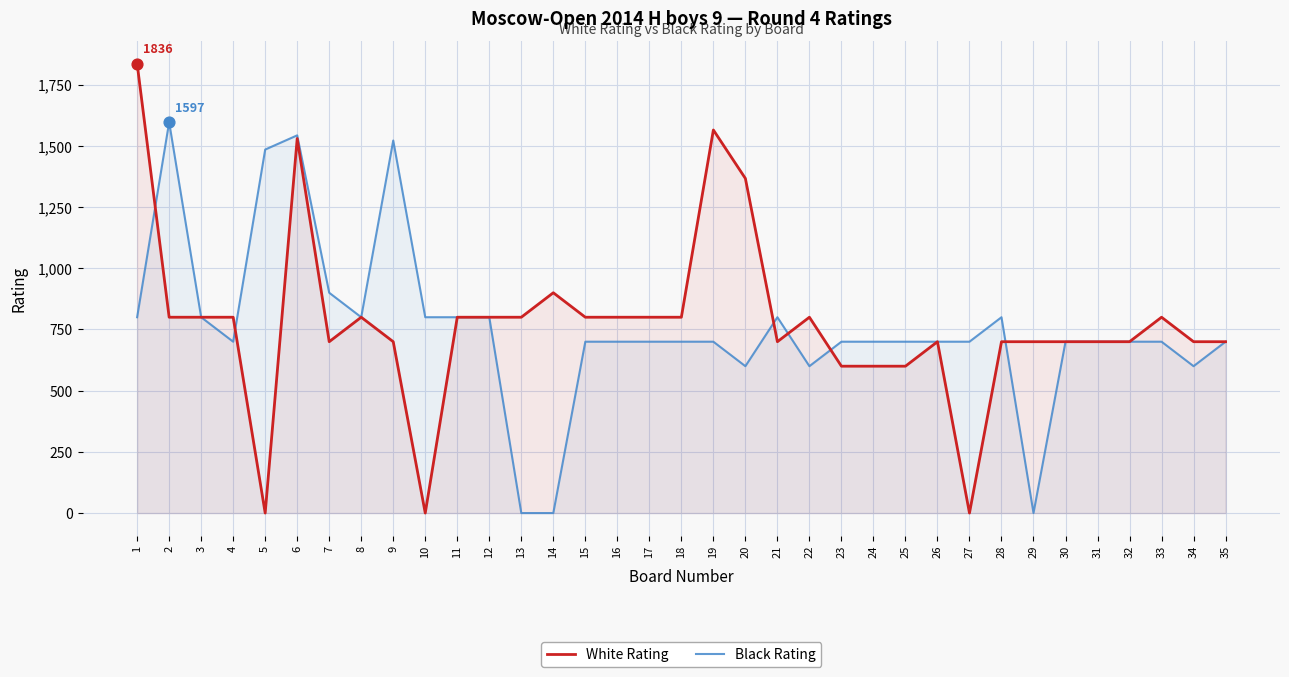

Which series has the largest total across all categories?

White Rating